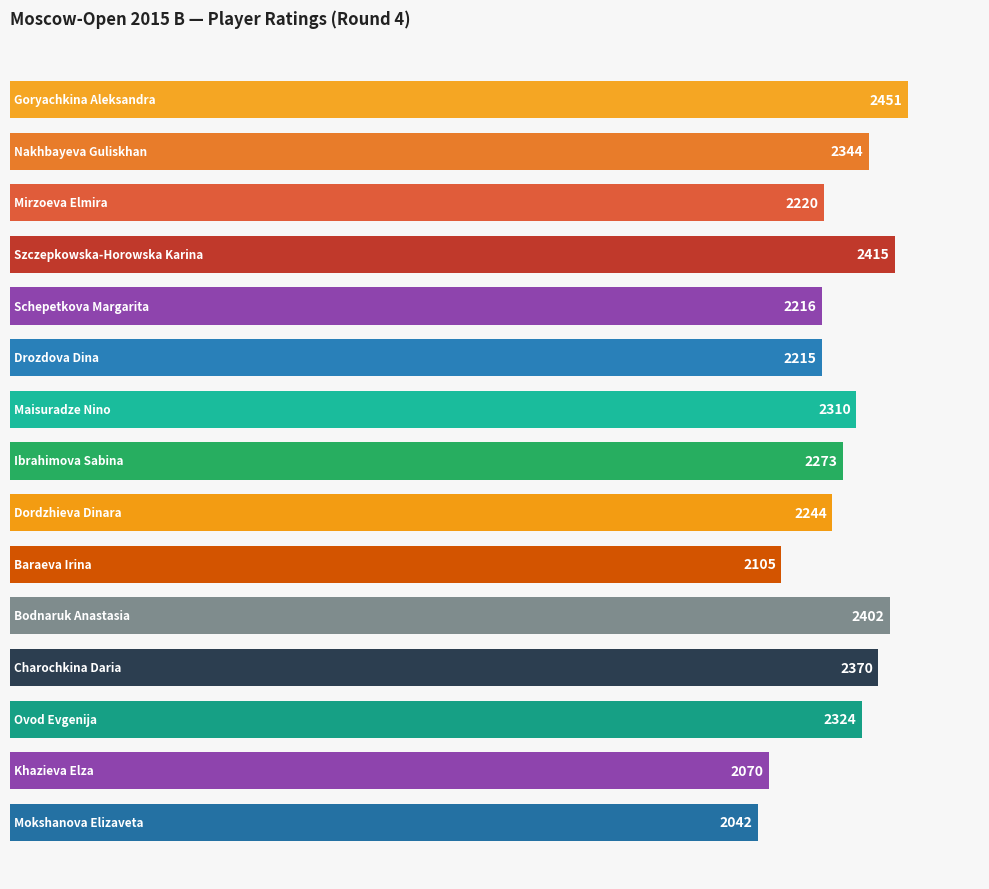

How many data points are less than 2273?

7